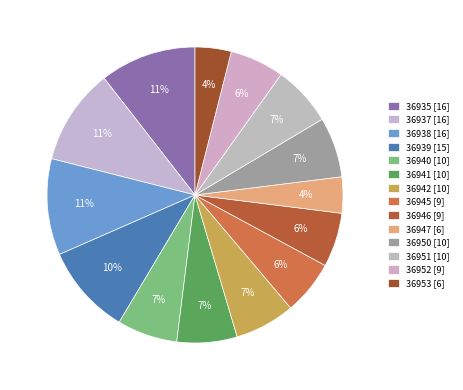

To the nearest percent, what is the combined percentage of 36950 and 36947?

11%